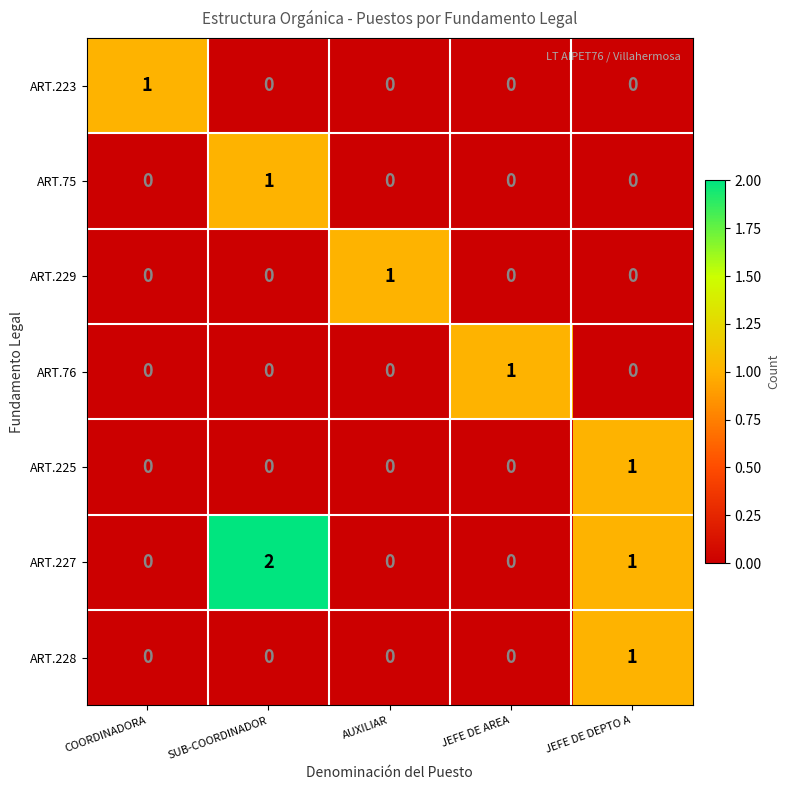

Which series has the largest total across all categories?

ART.227